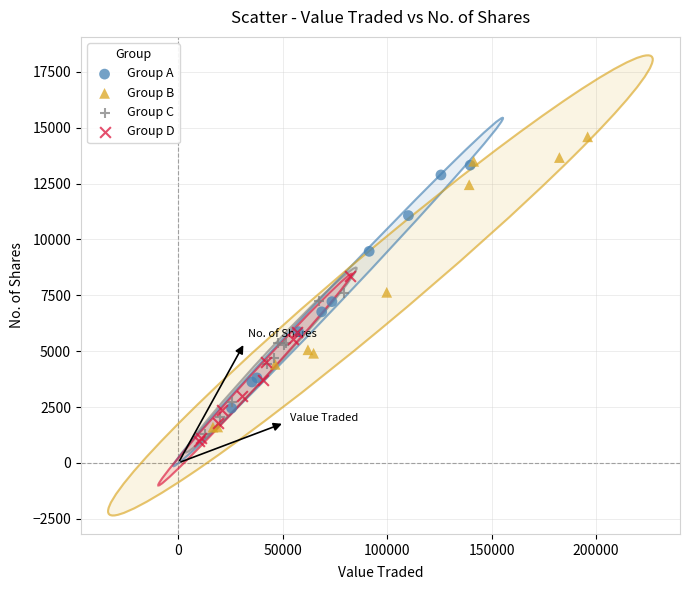

Which series reaches the maximum Y coordinate?

Group B